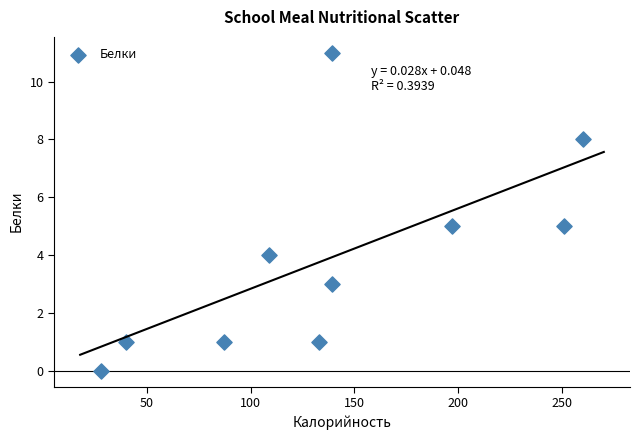

What is the average X value?

138